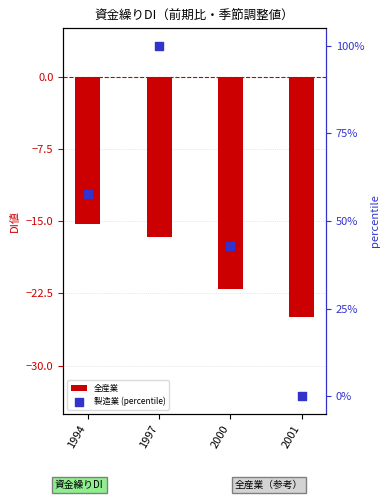

Is the value of 製造業 (percentile) at 2000 greater than the value of 全産業 at 2001?

Yes